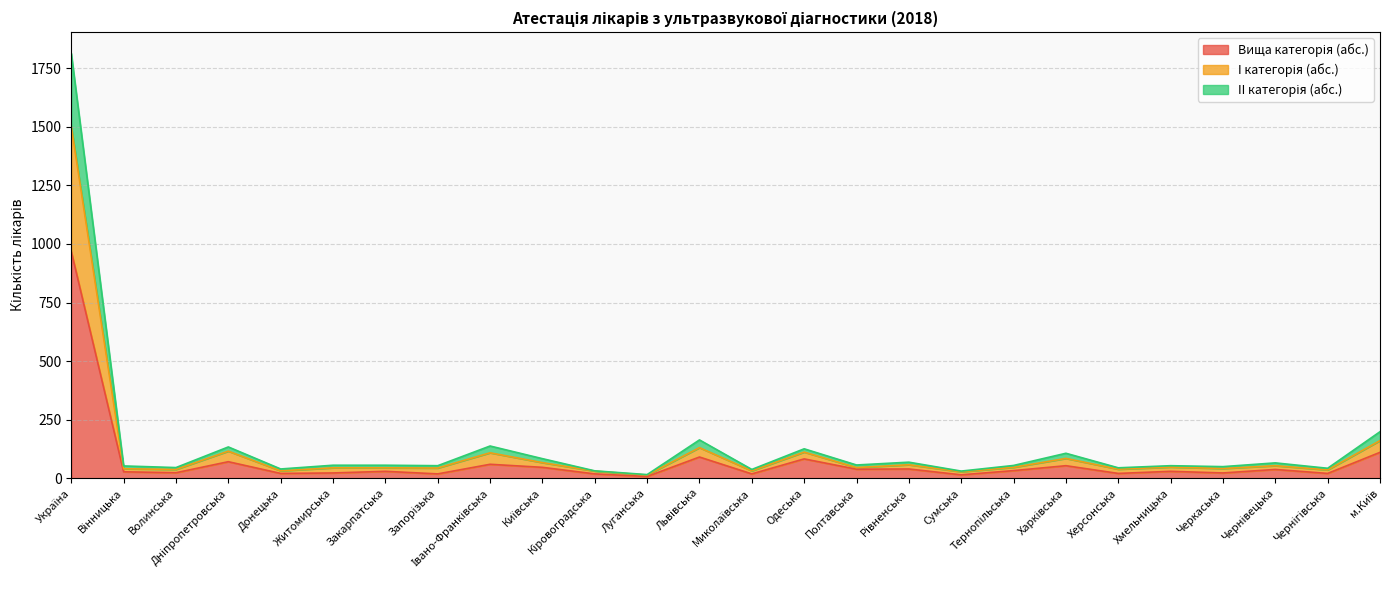

Does the chart display data point markers on the line(s)?

No